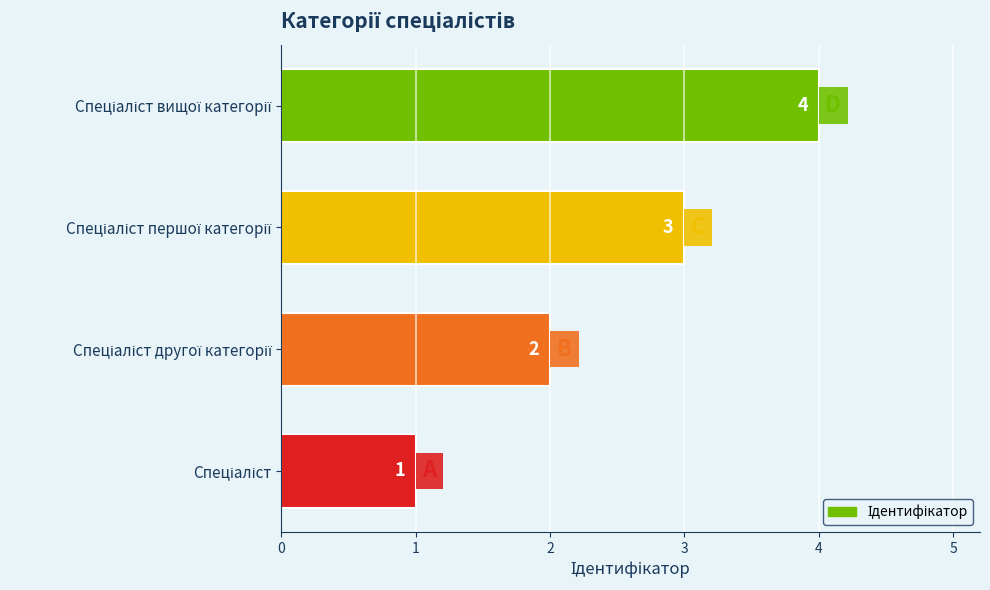

How many values are between 2 and 4?

3